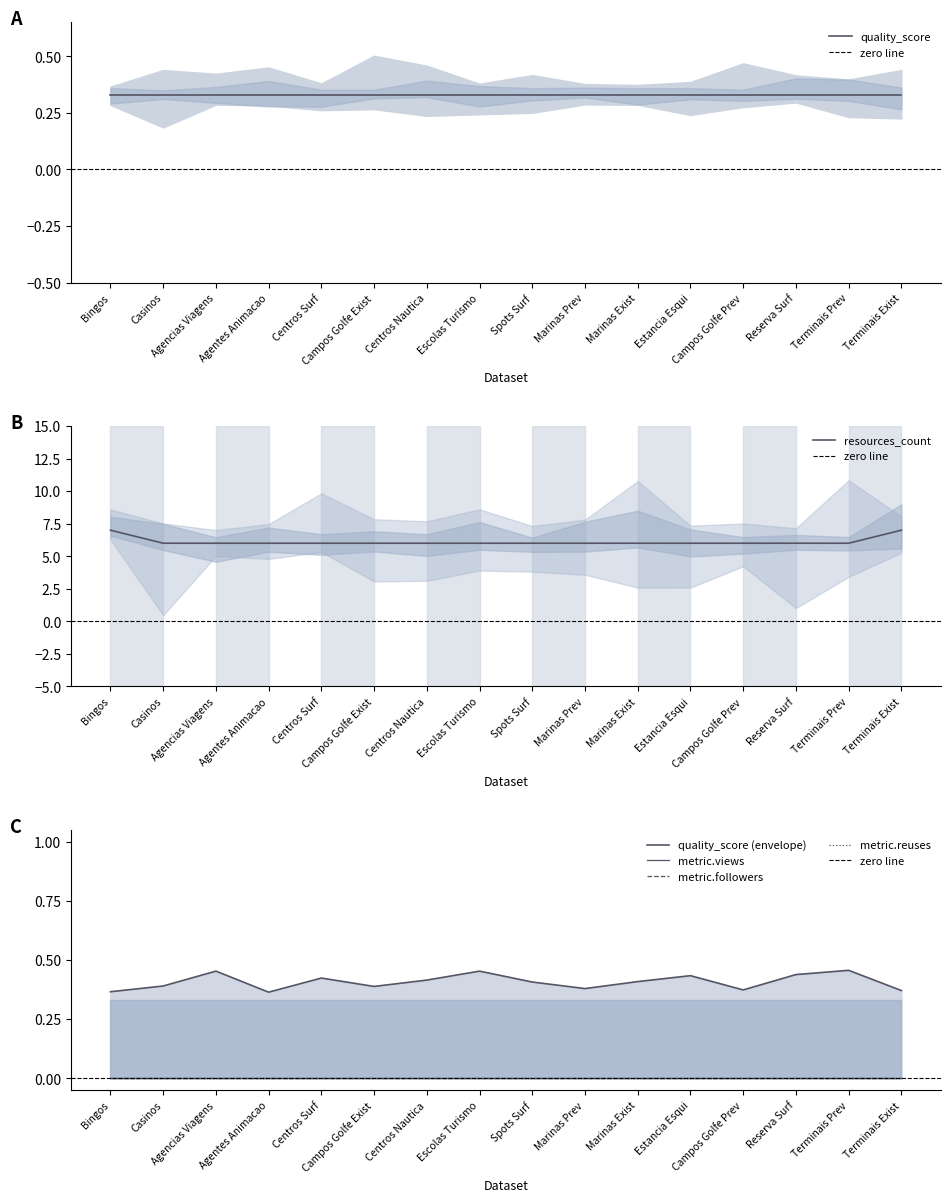

What is the minimum value for resources_count?

6